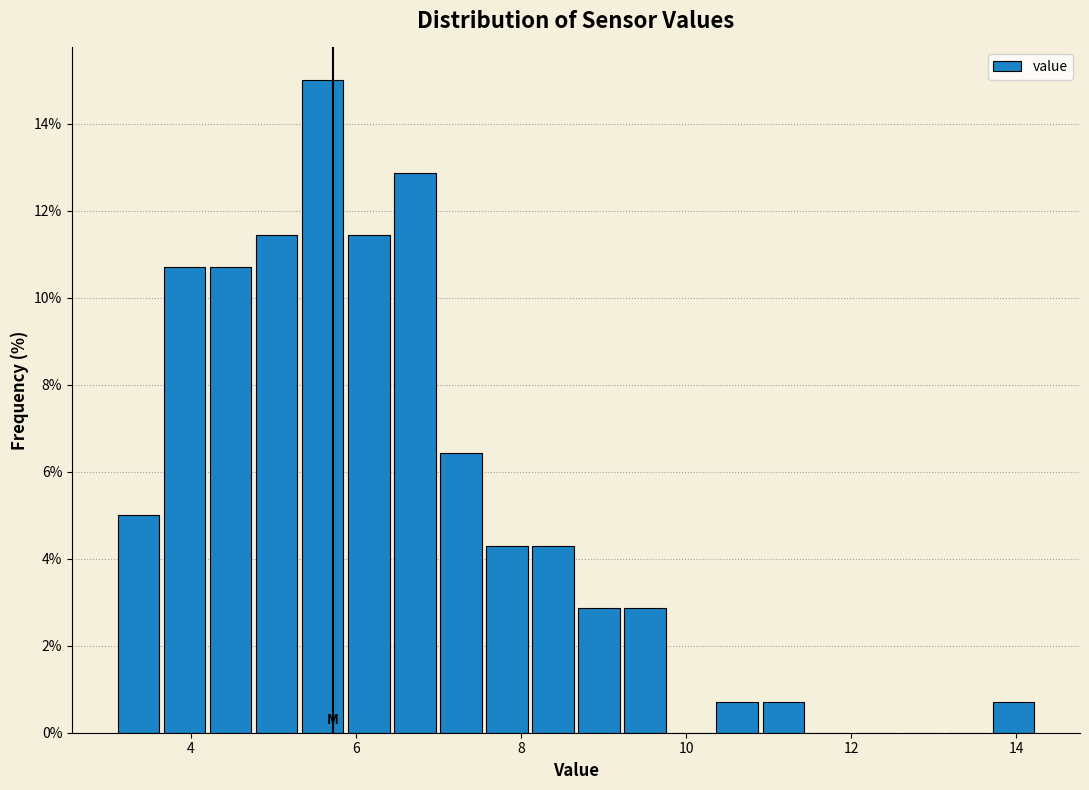

Around what value on the x-axis is the tallest bar? Give the approximate position of its centre, as read against the axis.

5.6